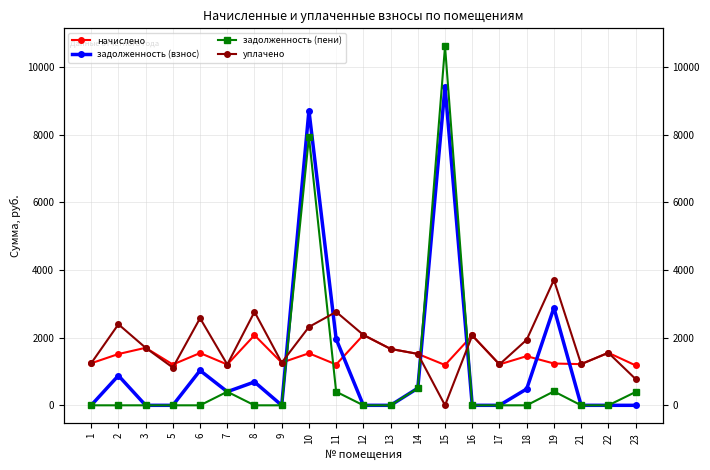

Which label corresponds to the largest value in the chart?

15